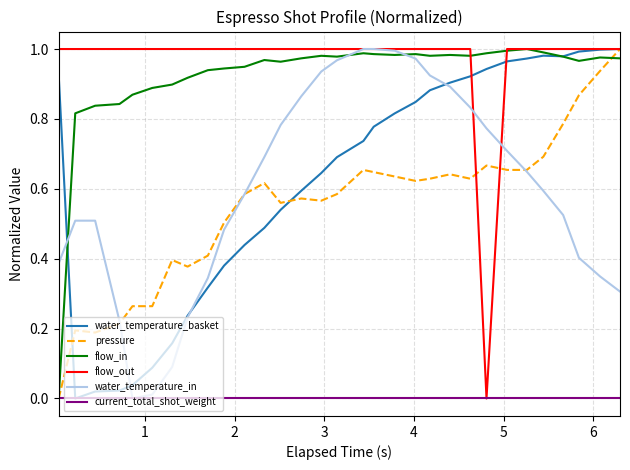

At how many categories does at least one series exceed 0?

31